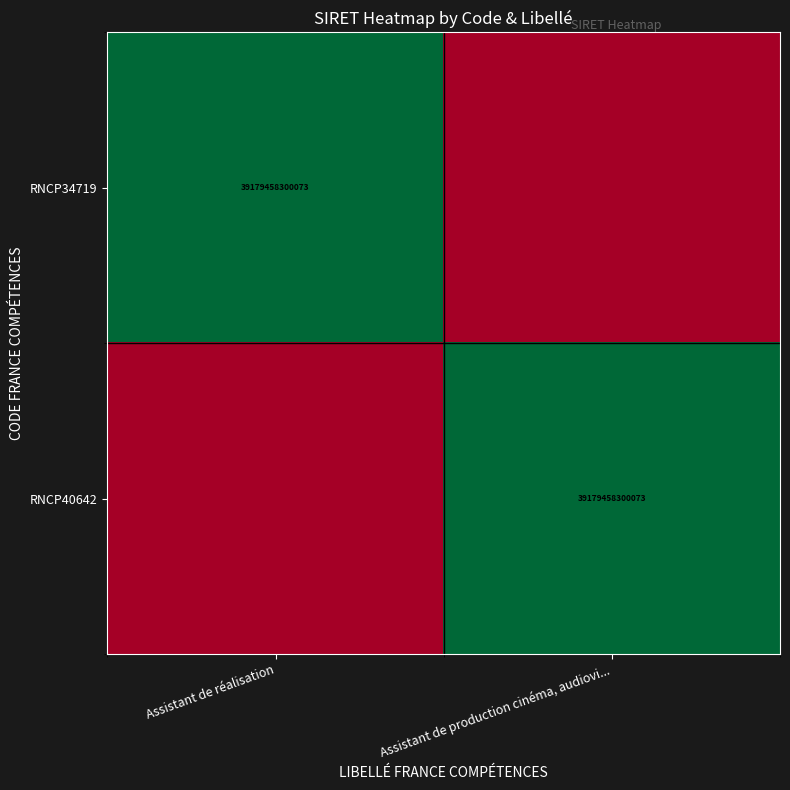

The RNCP34719 series shows 11196305332890 at Assistant de réalisation. True or false?

False